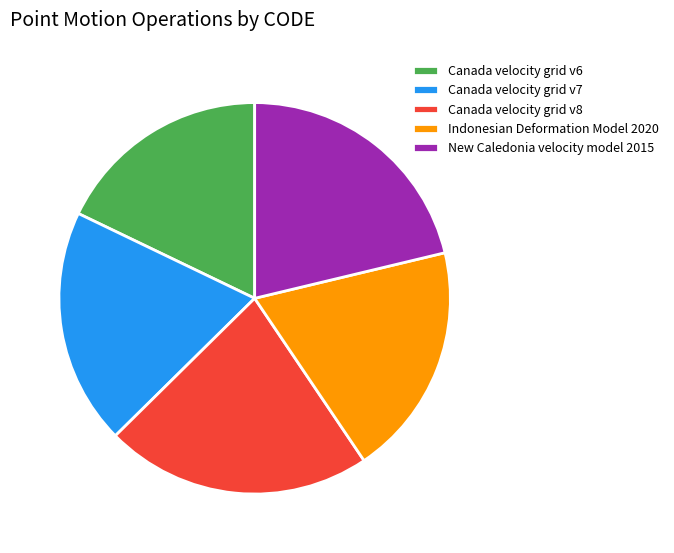

Does Canada velocity grid v8 account for over 50% of the chart?

No